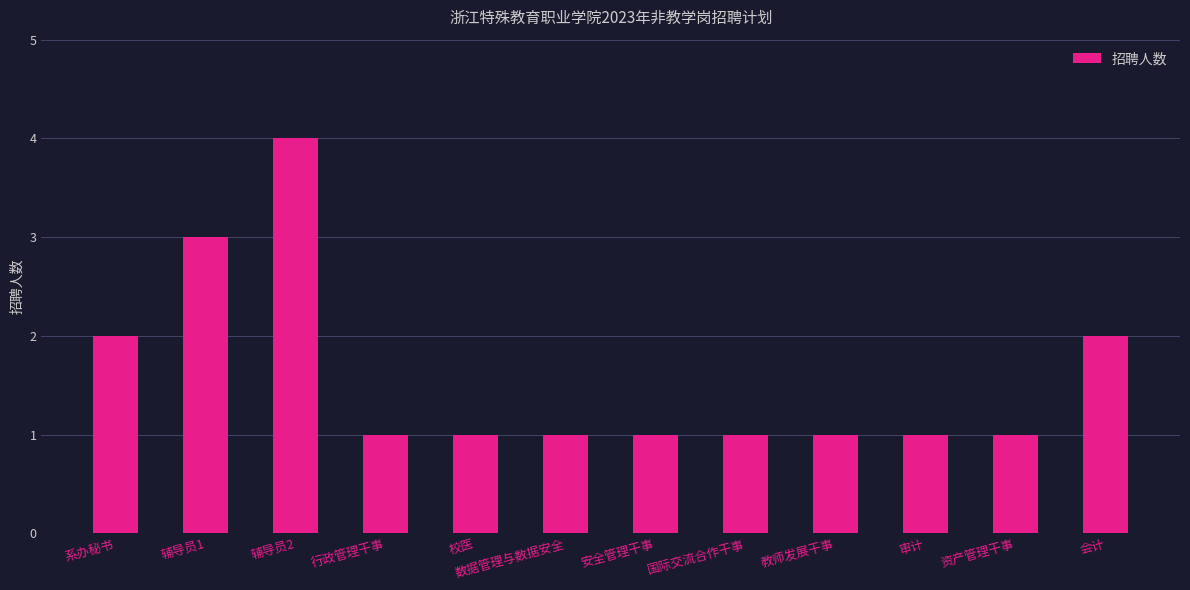

Is it true that the value at 会计 is 2?

True